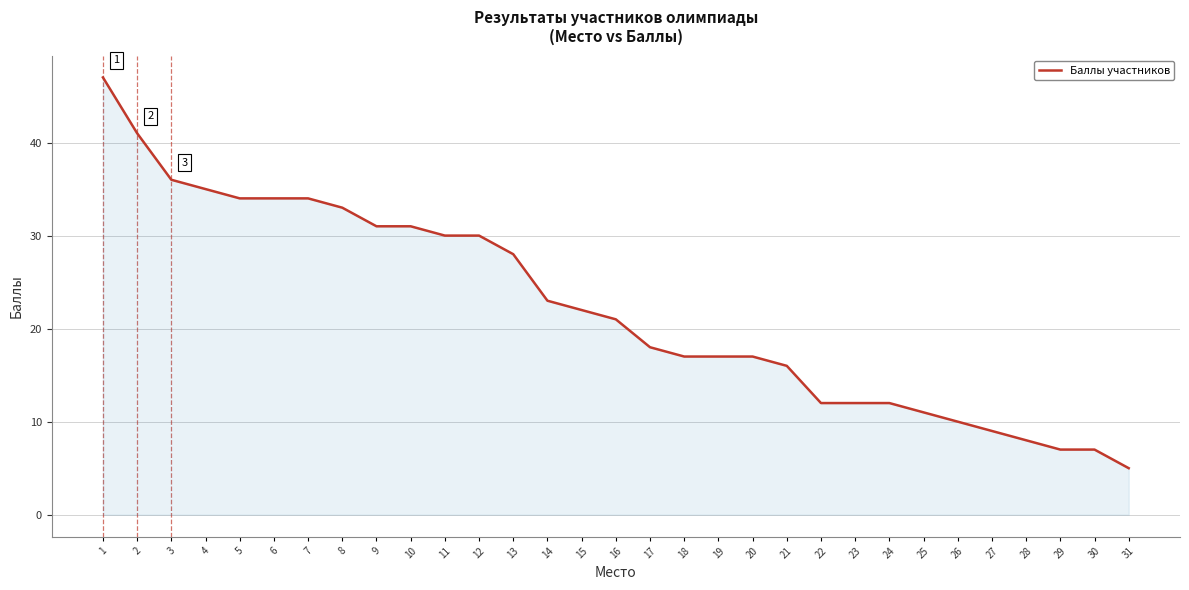

Reading left to right, what are all the values shown in this chart?

47	41	36	35	34	34	34	33	31	31	30	30	28	23	22	21	18	17	17	17	16	12	12	12	11	10	9	8	7	7	5